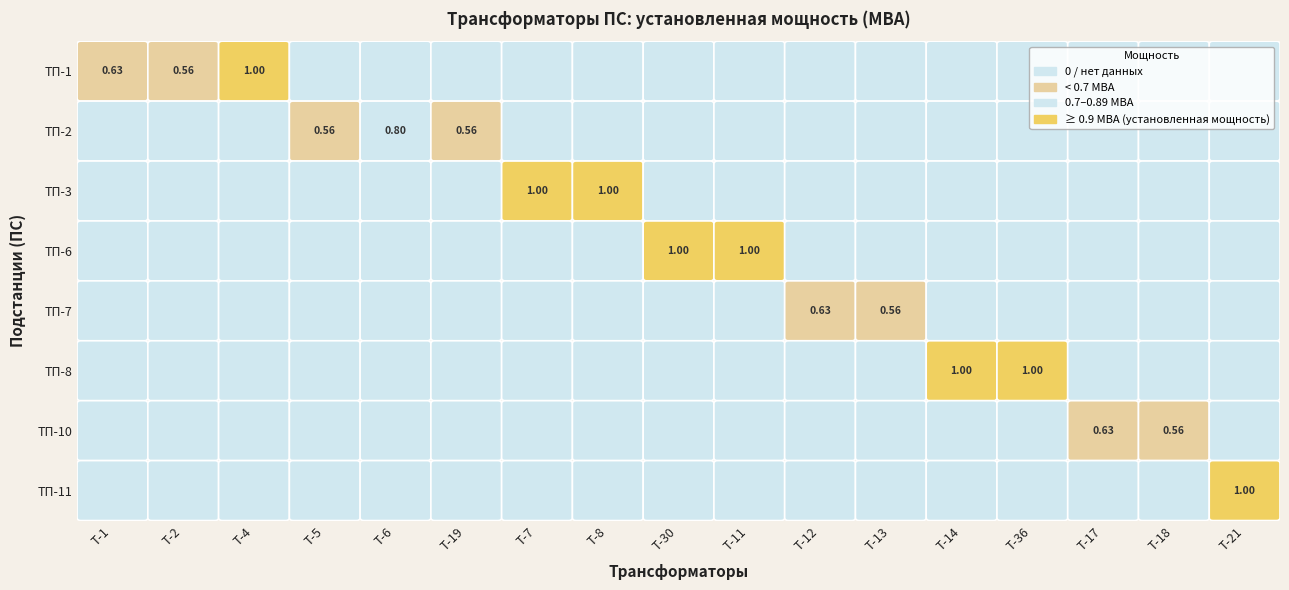

List the series in order of their peak value, lowest first.

ТП-7, ТП-10, ТП-2, ТП-1, ТП-3, ТП-6, ТП-8, ТП-11